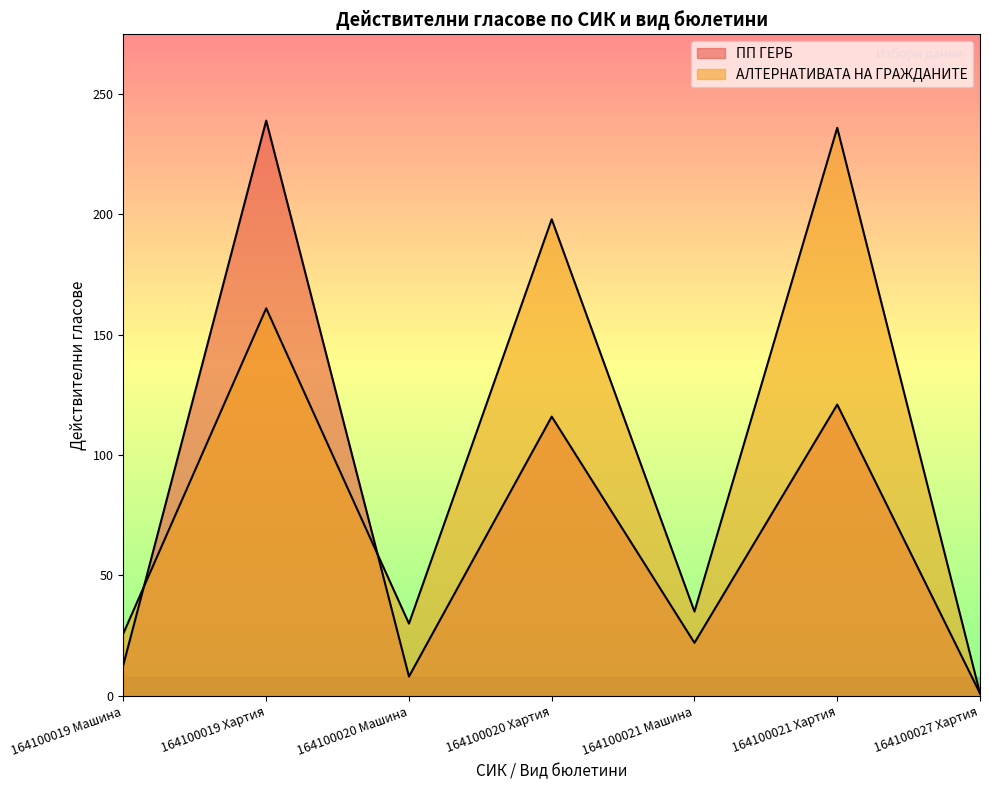

Which series has the largest total across all categories?

АЛТЕРНАТИВАТА НА ГРАЖДАНИТЕ